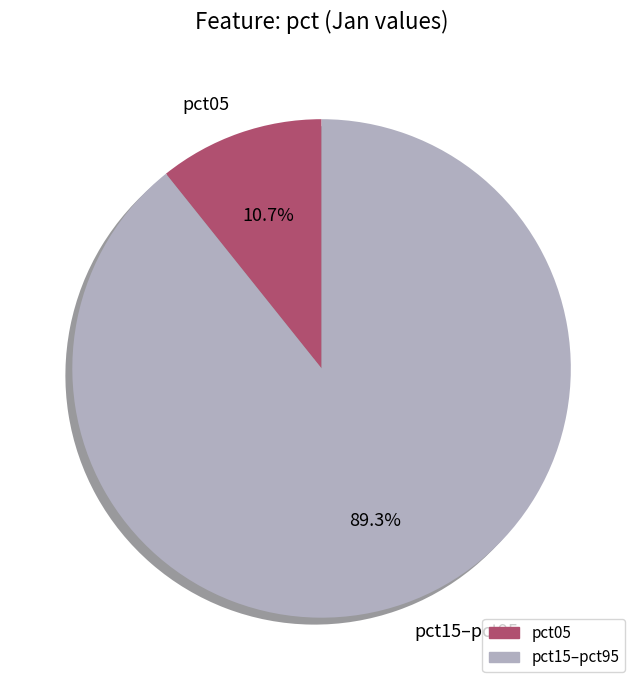

To the nearest percent, what percentage of the pie is pct05?

11%